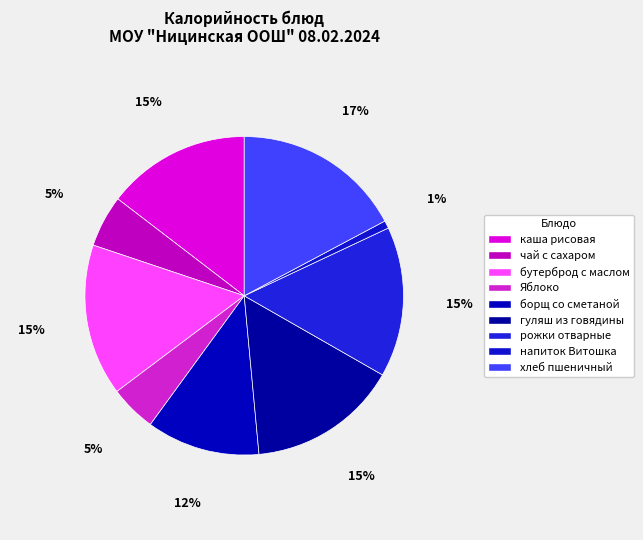

How many segments does this pie chart have?

9